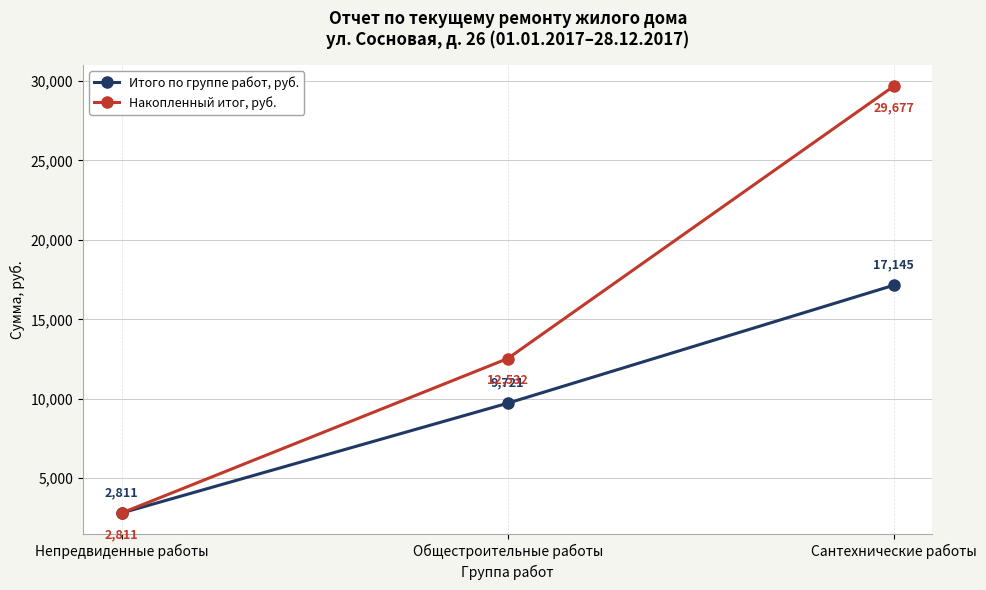

How many values in the Итого по группе работ, руб. series are below 9721?

1